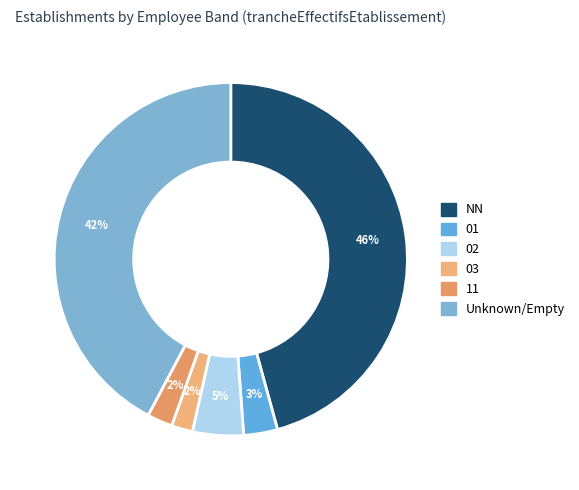

Which slice is the largest?

NN